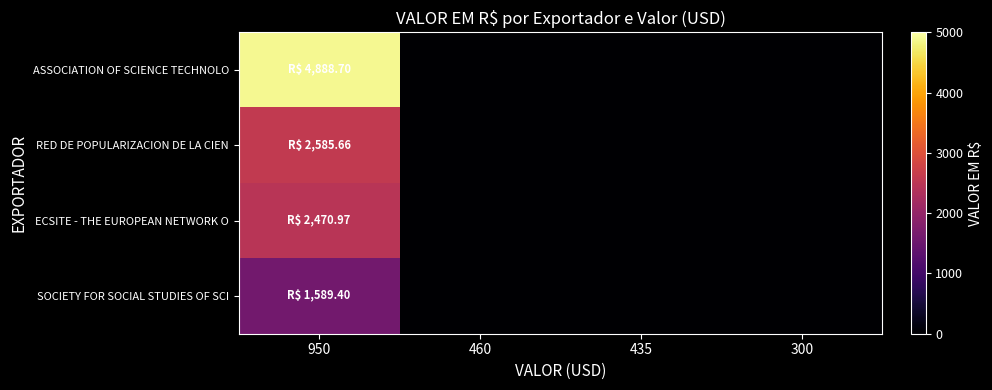

Reading left to right, list all the values displayed in this chart.

ASSOCIATION OF SCIENCE TECHNOLO: 950=4888.7	460=0.0	435=0.0	300=0.0
RED DE POPULARIZACION DE LA CIEN: 950=2585.7	460=0.0	435=0.0	300=0.0
ECSITE - THE EUROPEAN NETWORK O: 950=2471.0	460=0.0	435=0.0	300=0.0
SOCIETY FOR SOCIAL STUDIES OF SCI: 950=1589.4	460=0.0	435=0.0	300=0.0